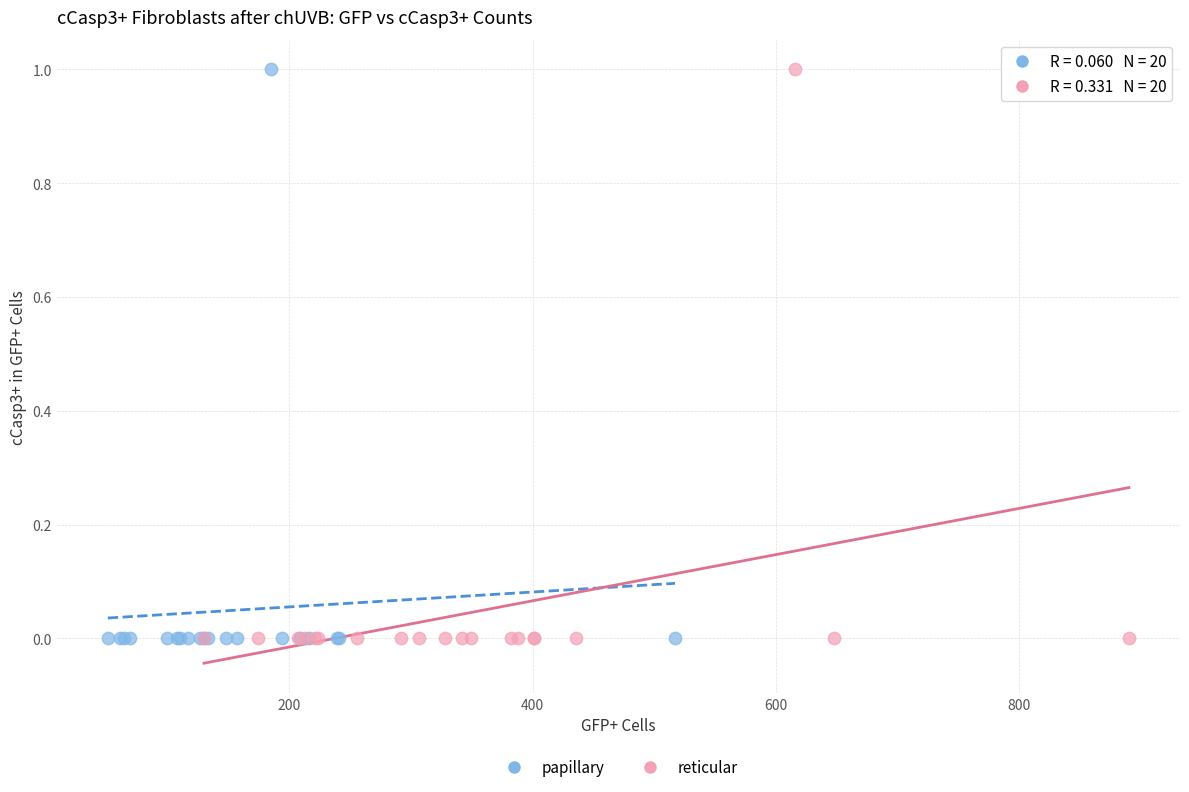

What are all the series names shown in the legend?

papillary, reticular